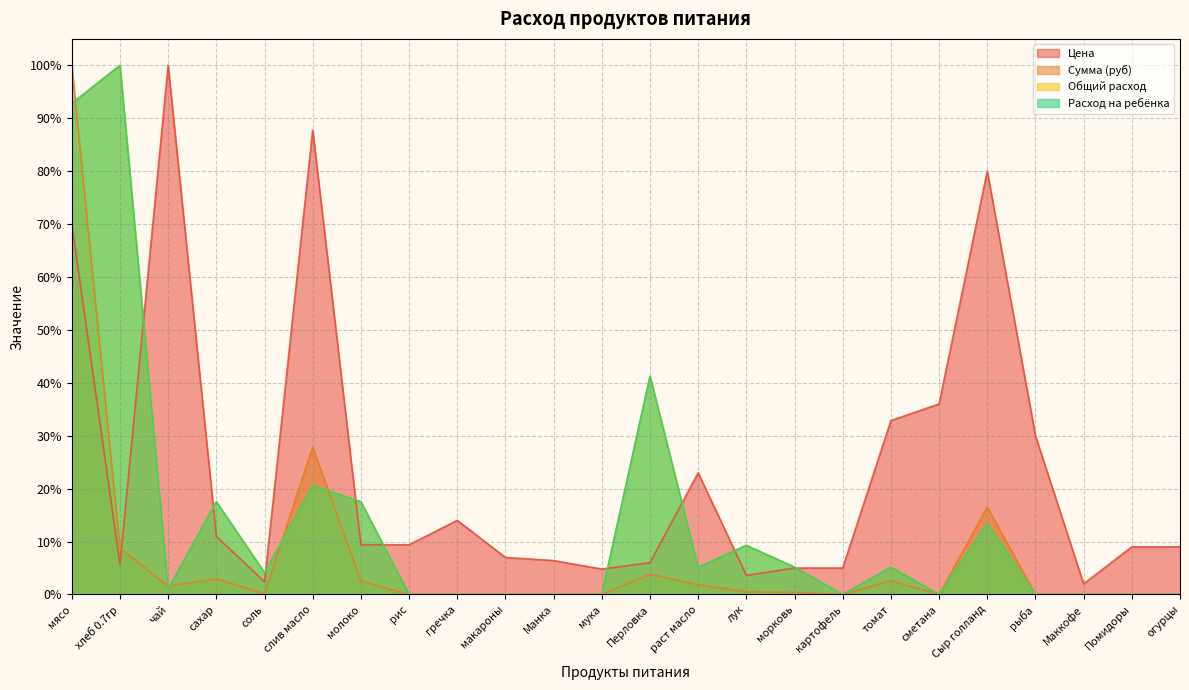

What are all the series names shown in the legend?

Цена, Сумма (руб), Общий расход, Расход на ребёнка